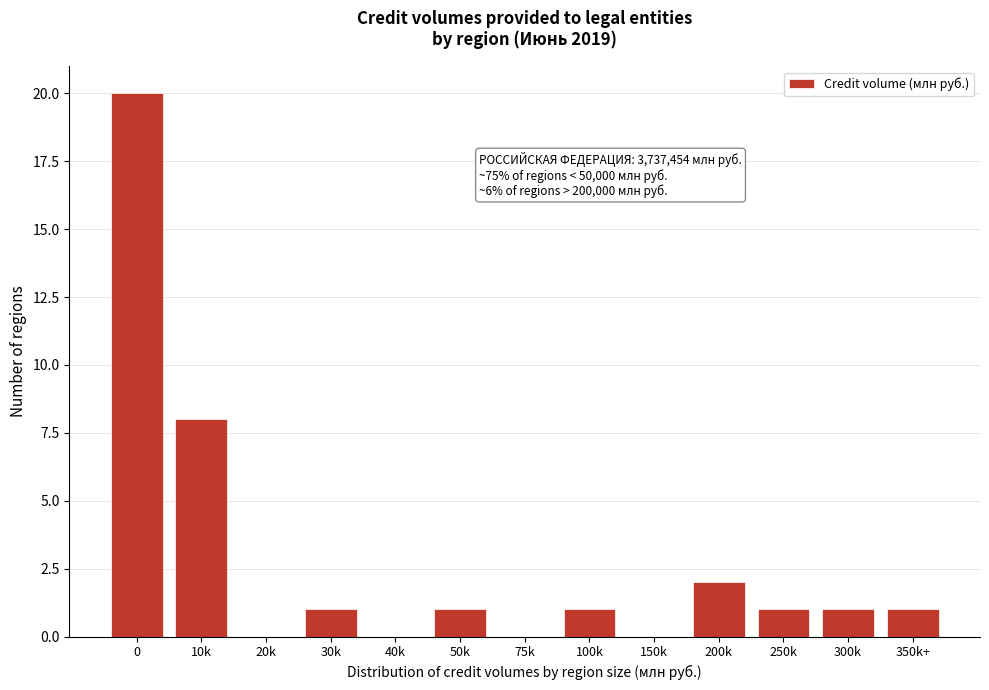

Reading left to right, list all the values displayed in this chart.

0=20	10k=8	20k=0	30k=1	40k=0	50k=1	75k=0	100k=1	150k=0	200k=2	250k=1	300k=1	350k+=1